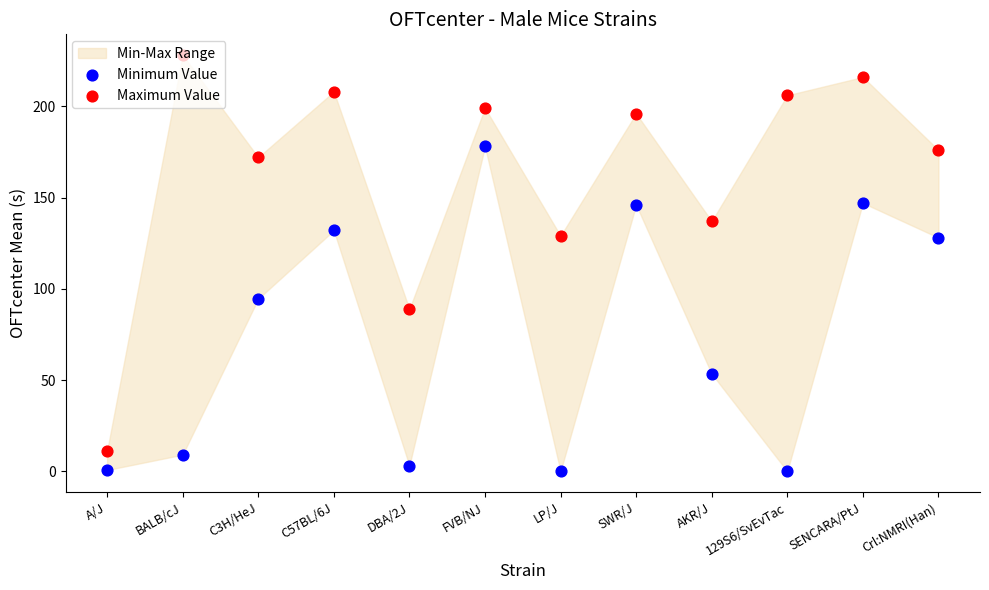

Which series contains the lowest Y value?

Minimum Value